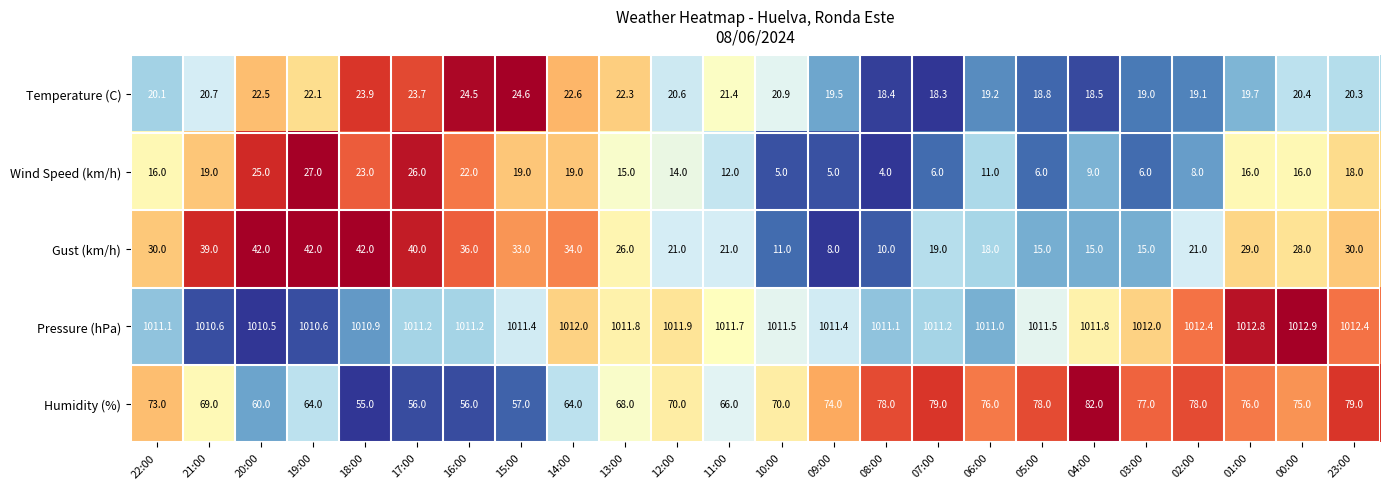

Rank the series at 15:00 from lowest to highest value.

Wind Speed (km/h), Temperature (C), Gust (km/h), Humidity (%), Pressure (hPa)